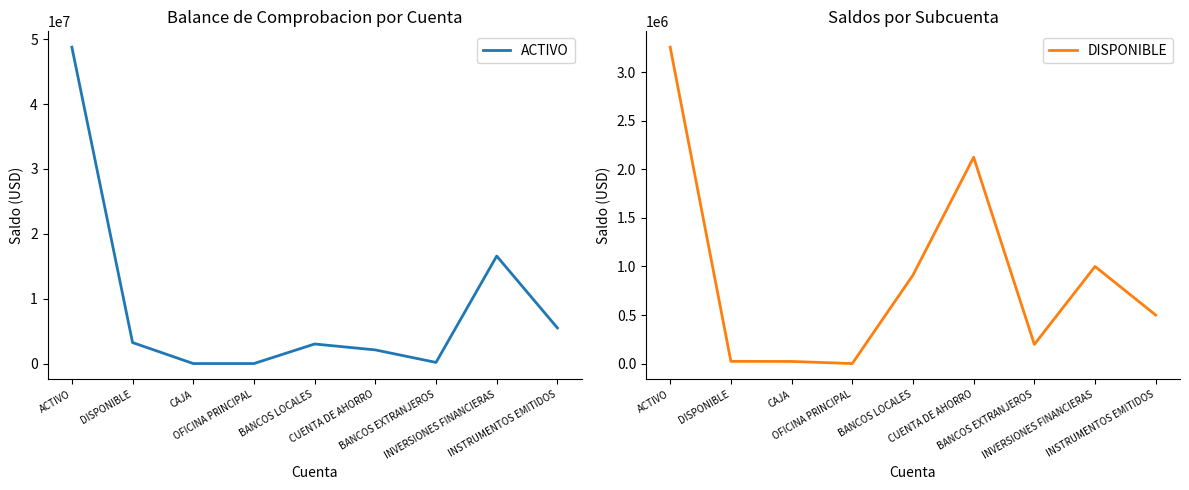

Does the chart have visible grid lines?

No